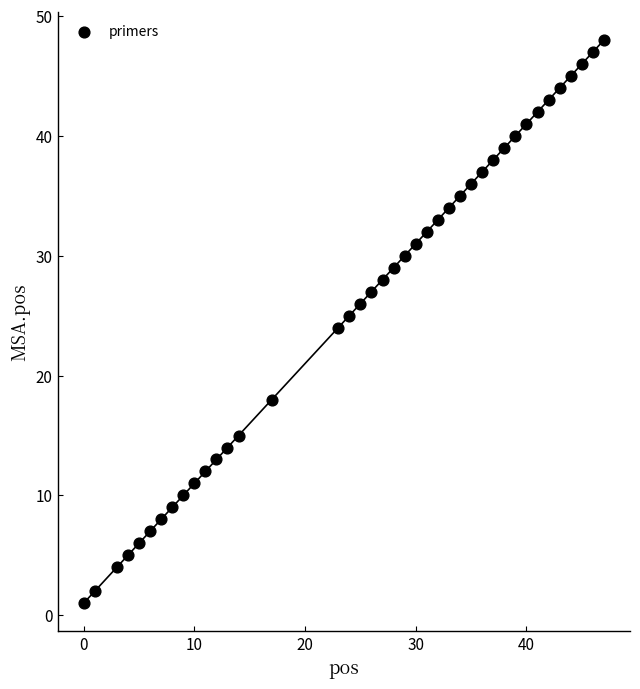

What is the range of Y values (max minus min)?

47